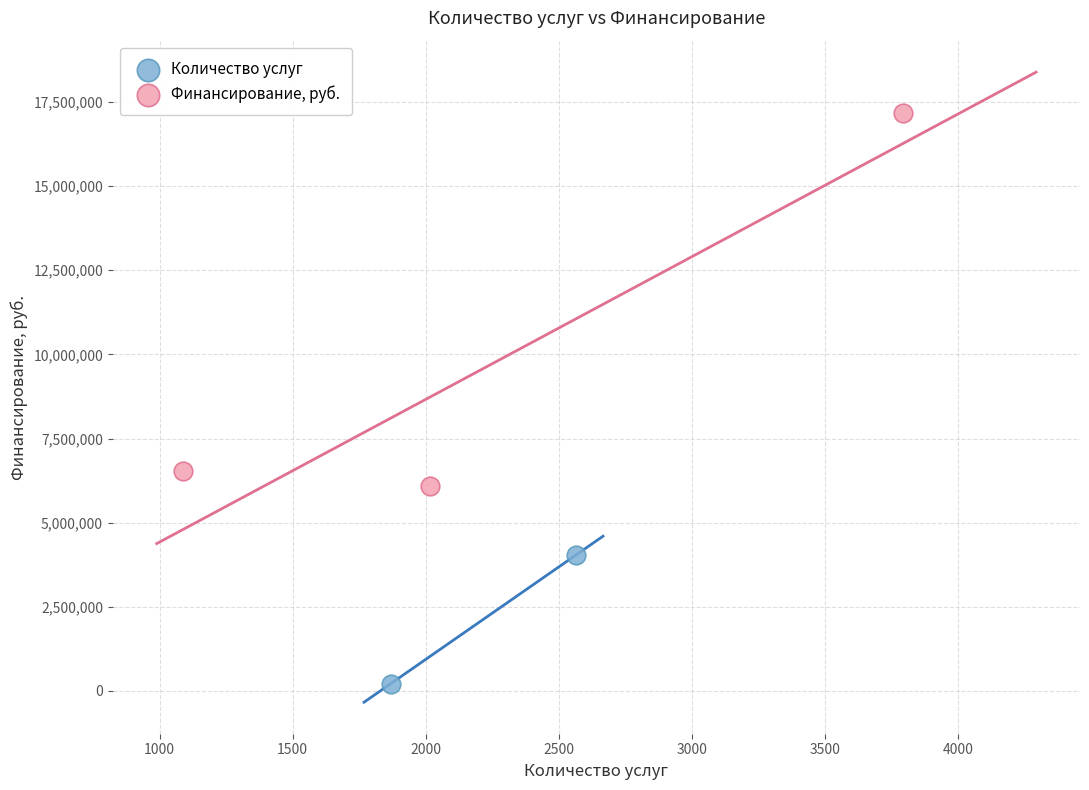

What are all the series names shown in the legend?

Количество услуг, Финансирование, руб.